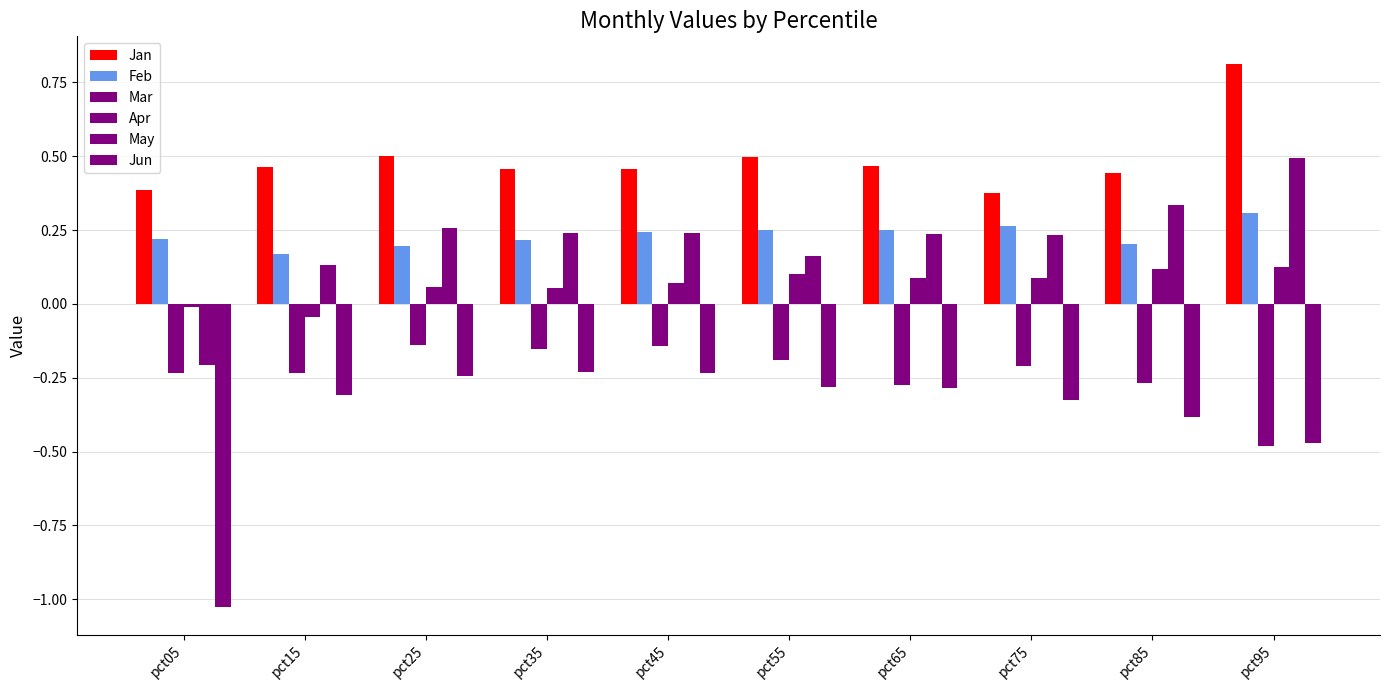

True or false: Feb has a value of 0.5 at pct95.

False